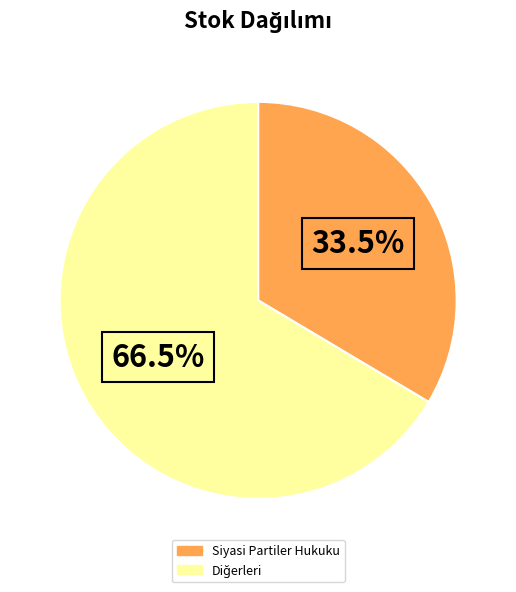

How many slices are in this pie chart?

2